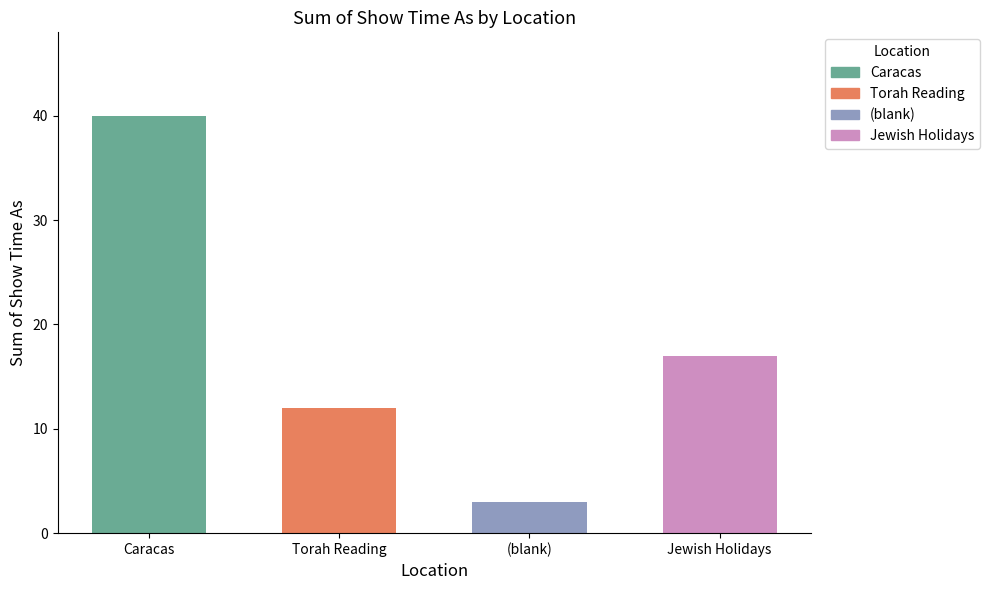

What is the label of the 2nd bar from the right?

(blank)